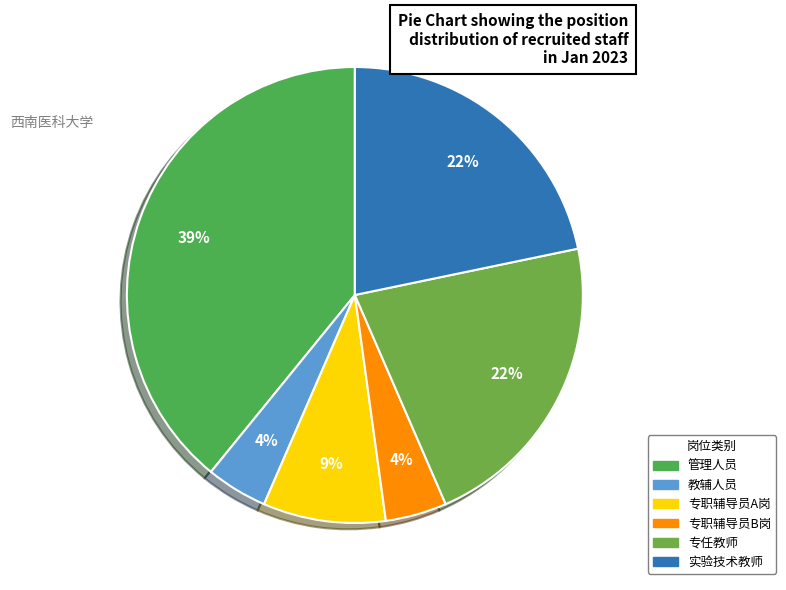

What percentage is the 专职辅导员A岗 slice, to the nearest percent?

9%